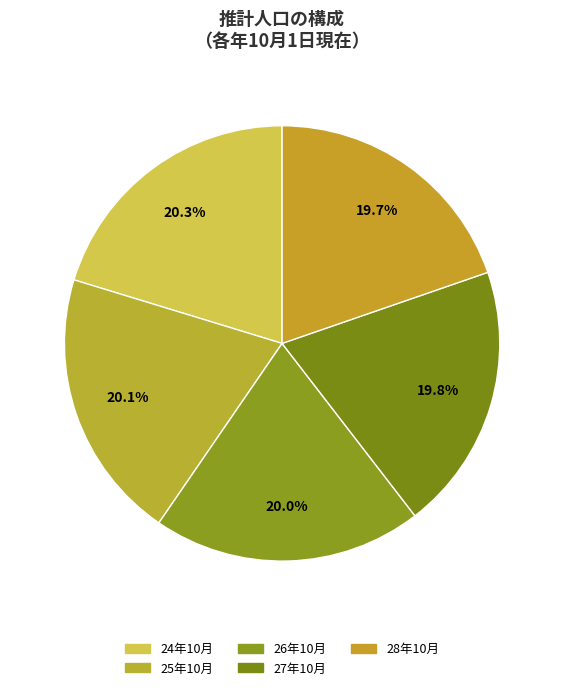

Which has a higher value, 27年10月 or 25年10月?

25年10月